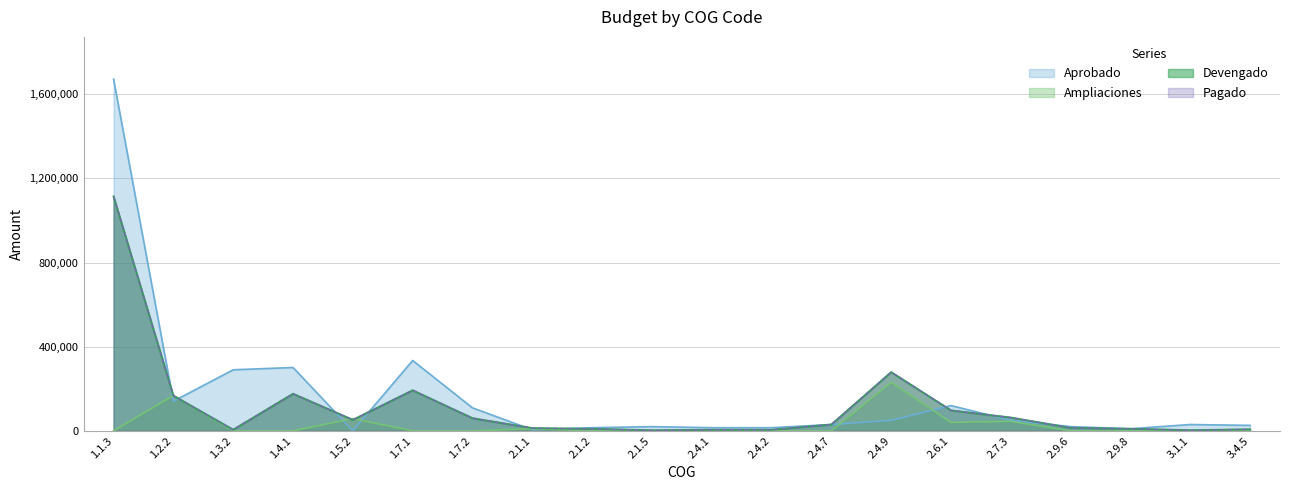

At which category does Devengado reach its first local valley?

1.3.2